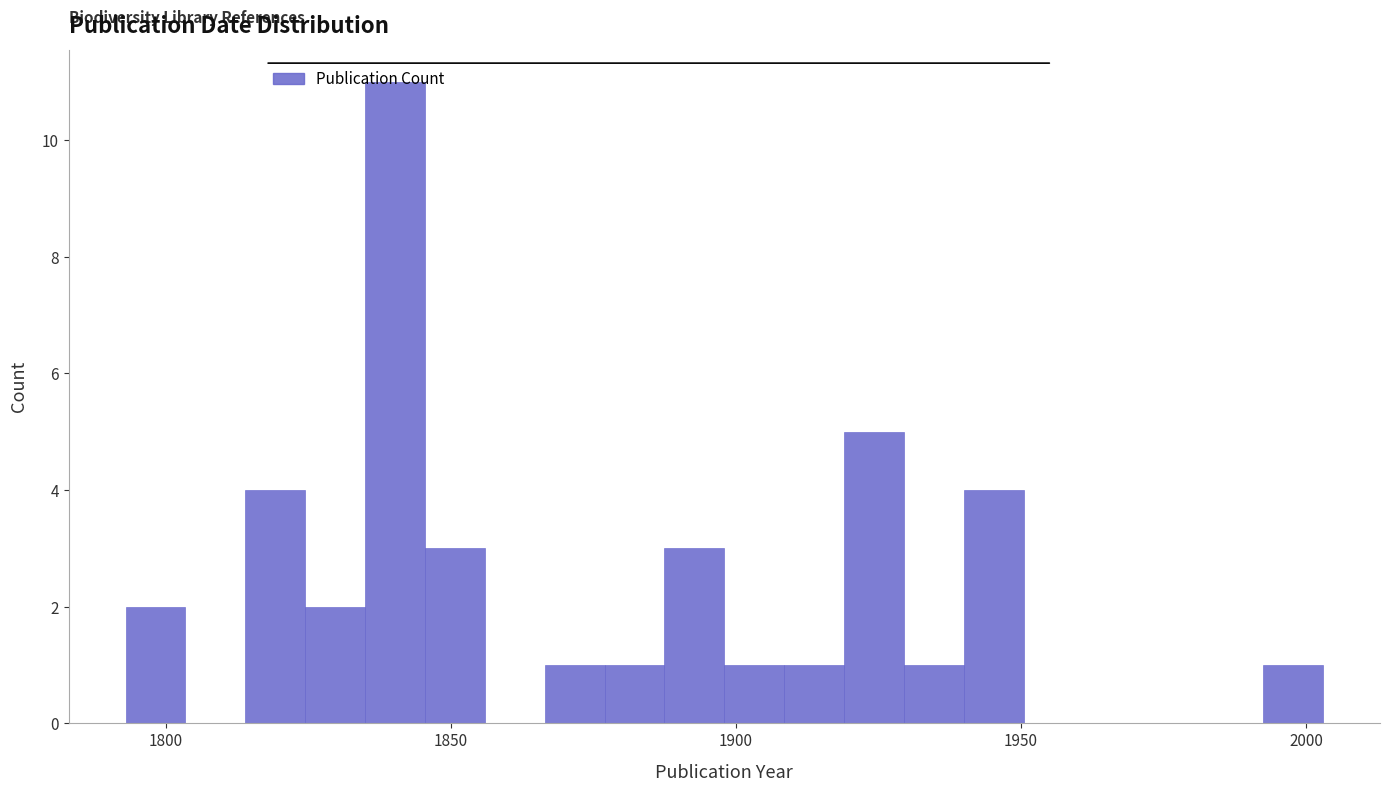

Around what value on the x-axis is the tallest bar? Give the approximate position of its centre, as read against the axis.

1840